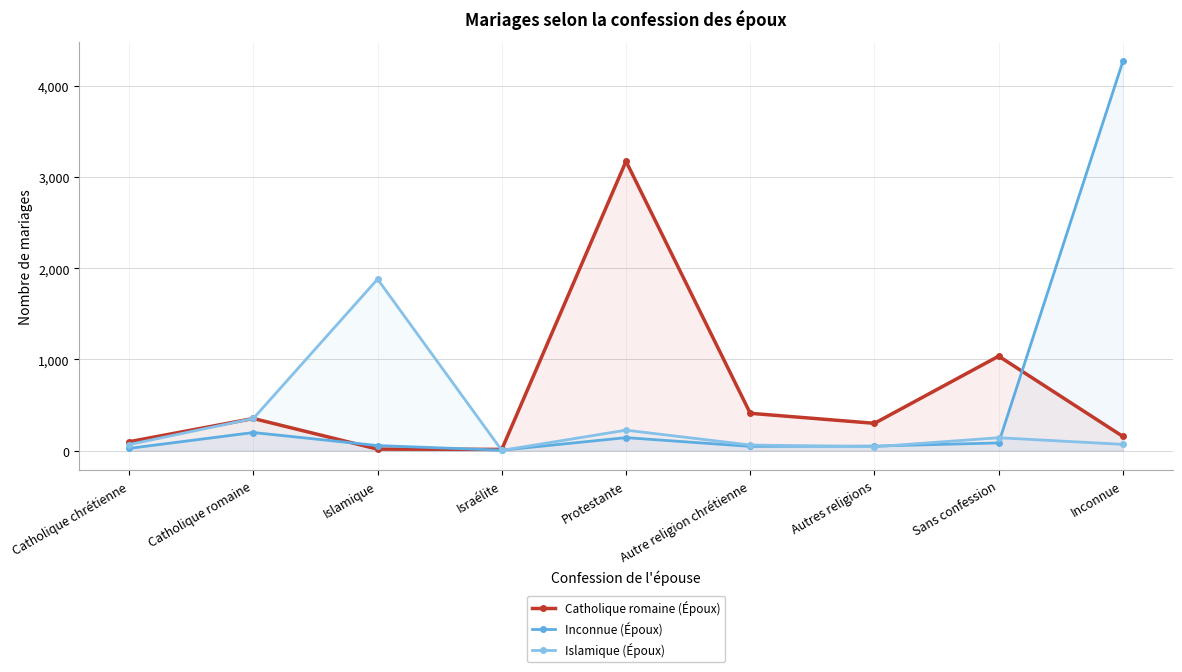

How many data points in Inconnue (Époux) are less than 55?

4